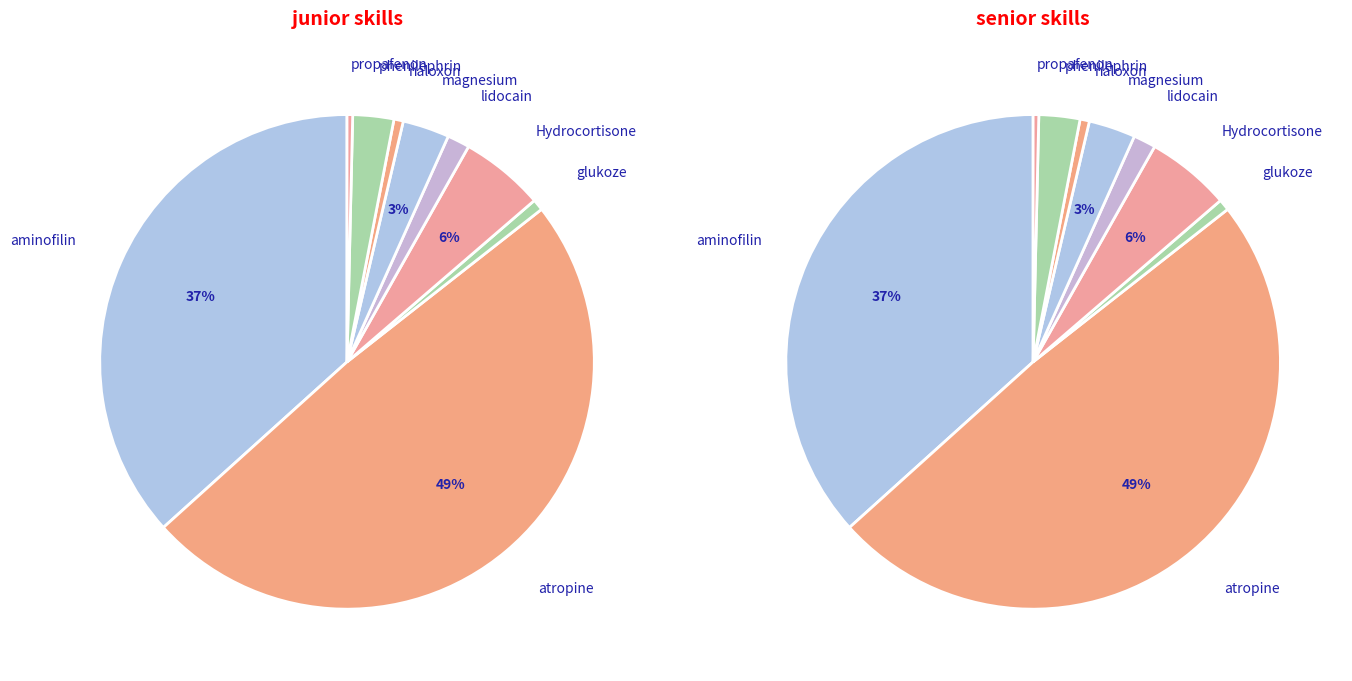

Rank the series by their maximum value, from highest to lowest.

values_1, values_2